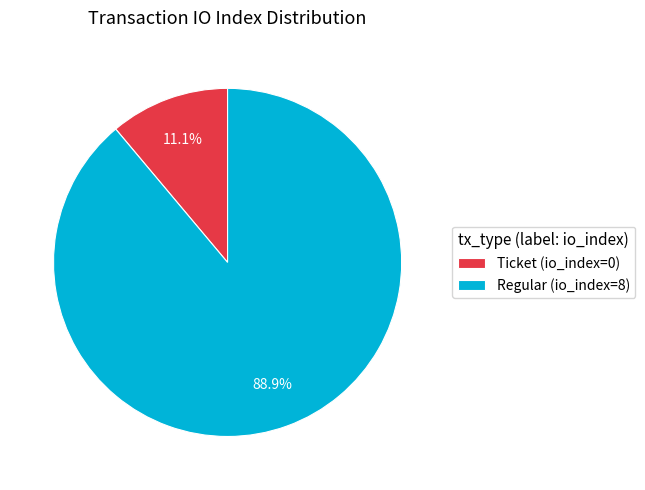

Approximately how many times larger is the value at Regular (io_index=8) compared to Ticket (io_index=0)?

8.0